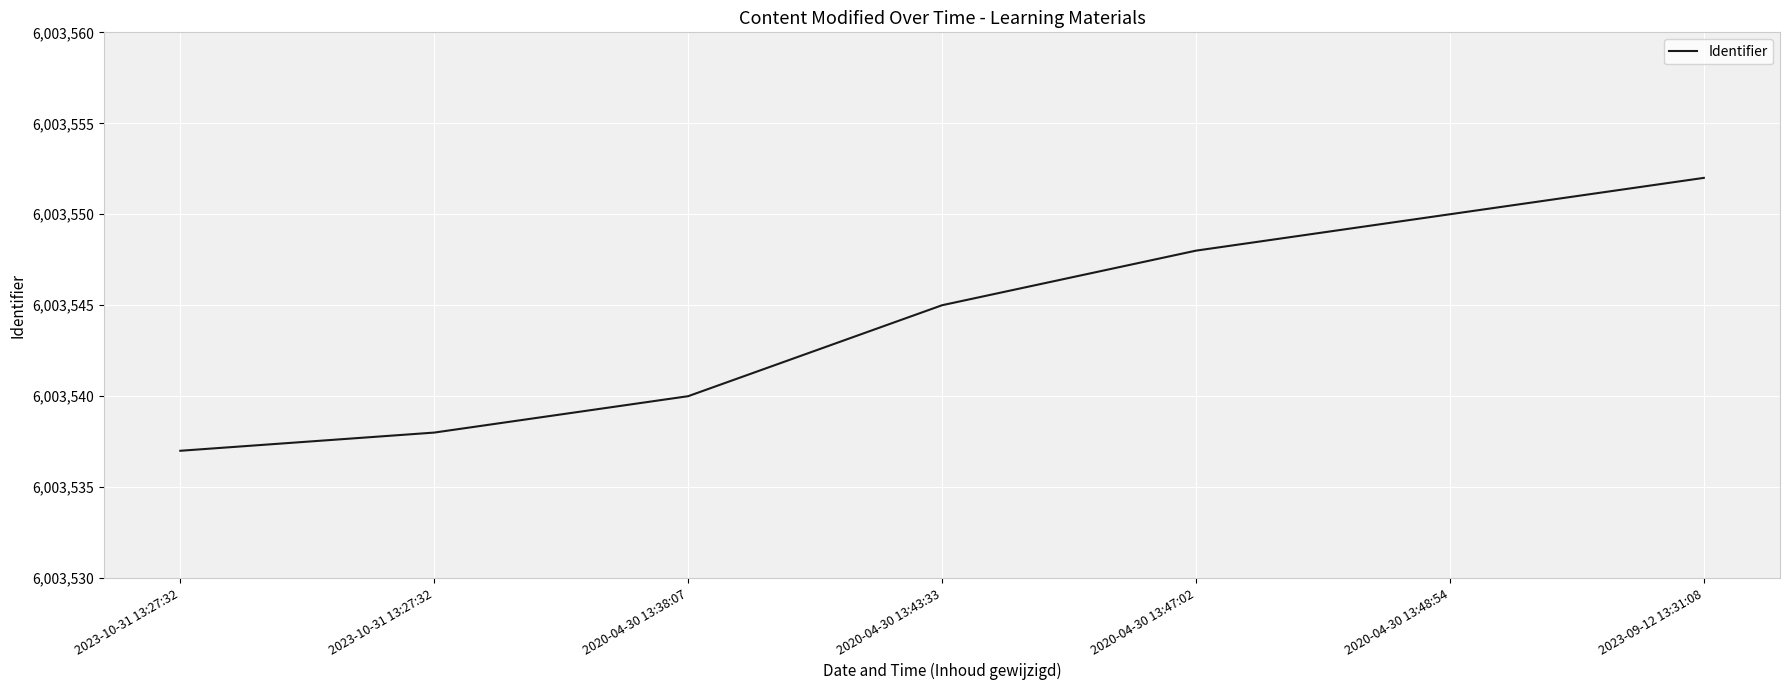

What is the difference between the second highest and second lowest values?

12